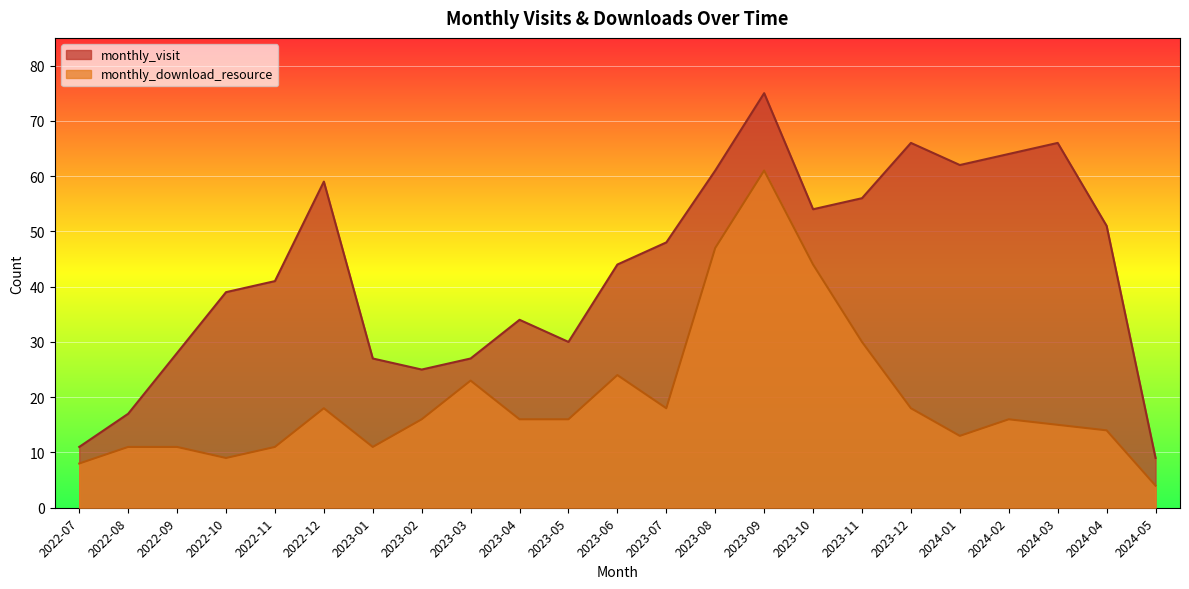

What is the difference between the maximum and second lowest values in the monthly_download_resource series?

53